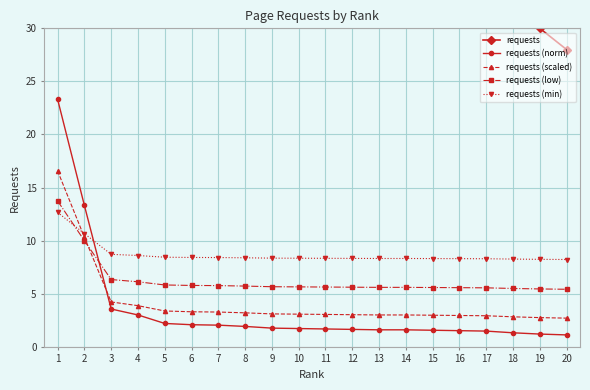

Reading left to right, transcribe all the data shown in this chart.

requests: 1=583.0	2=333.0	3=89.0	4=75.0	5=55.0	6=52.0	7=51.0	8=48.0	9=44.0	10=43.0	11=42.0	12=41.0	13=40.0	14=40.0	15=39.0	16=38.0	17=37.0	18=33.0	19=30.0	20=28.0
requests (norm): 1=23.3	2=13.3	3=3.6	4=3.0	5=2.2	6=2.1	7=2.0	8=1.9	9=1.8	10=1.7	11=1.7	12=1.6	13=1.6	14=1.6	15=1.6	16=1.5	17=1.5	18=1.3	19=1.2	20=1.1
requests (scaled): 1=16.6	2=10.3	3=4.2	4=3.9	5=3.4	6=3.3	7=3.3	8=3.2	9=3.1	10=3.1	11=3.0	12=3.0	13=3.0	14=3.0	15=3.0	16=3.0	17=2.9	18=2.8	19=2.8	20=2.7
requests (low): 1=13.7	2=10.0	3=6.3	4=6.1	5=5.8	6=5.8	7=5.8	8=5.7	9=5.7	10=5.6	11=5.6	12=5.6	13=5.6	14=5.6	15=5.6	16=5.6	17=5.6	18=5.5	19=5.5	20=5.4
requests (min): 1=12.7	2=10.7	3=8.7	4=8.6	5=8.4	6=8.4	7=8.4	8=8.4	9=8.4	10=8.3	11=8.3	12=8.3	13=8.3	14=8.3	15=8.3	16=8.3	17=8.3	18=8.3	19=8.2	20=8.2